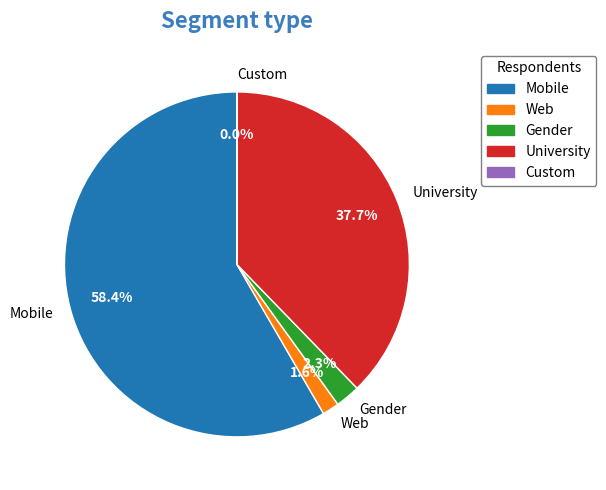

What percentage is NOT represented by University?

62.3%